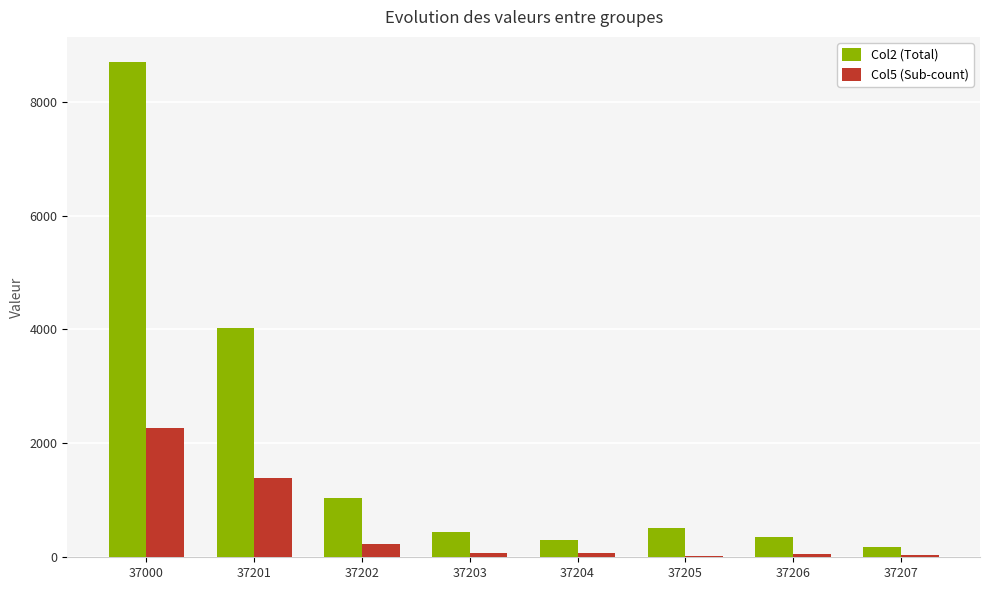

What is the difference between the second highest and minimum values in the Col2 (Total) series?

3838